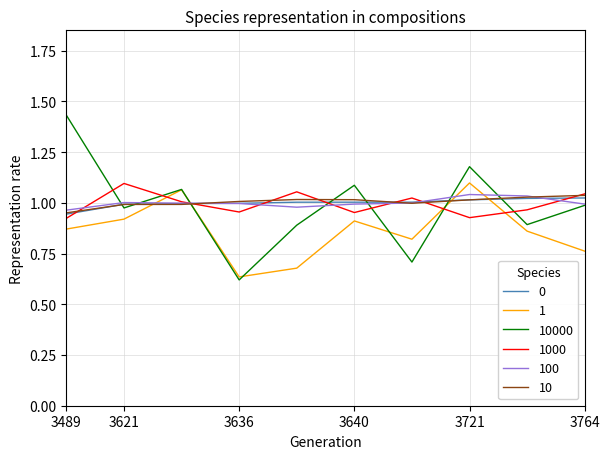

Which series has the widest spread of values?

10000